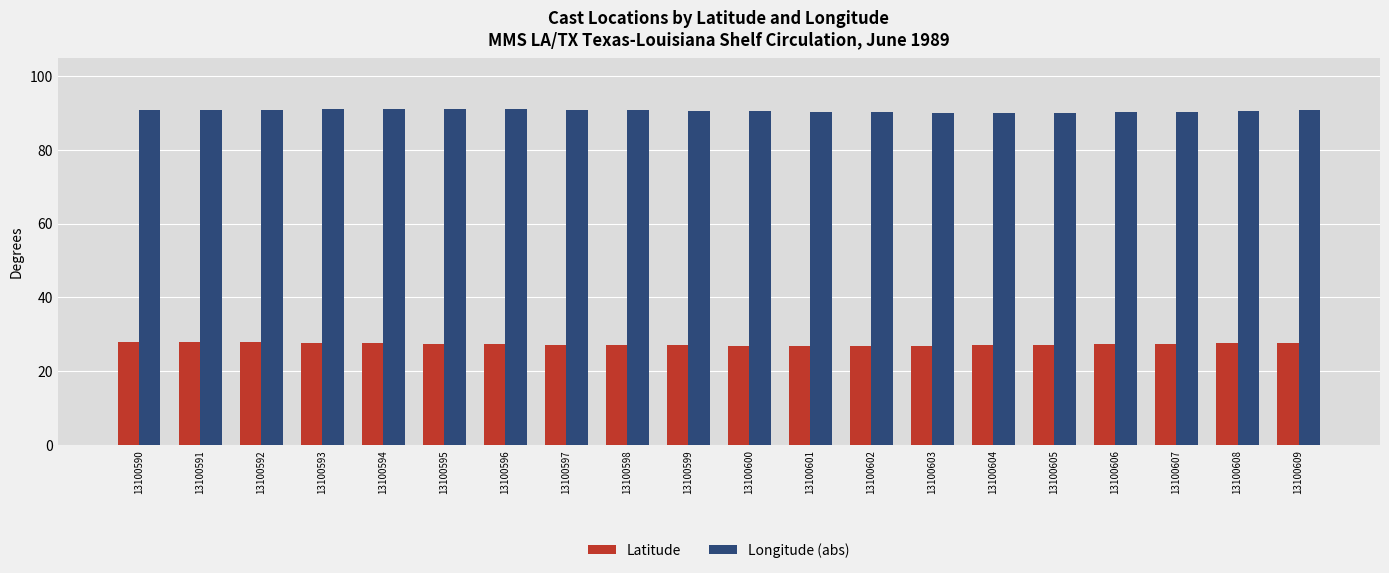

List the series in order of their peak value, lowest first.

Latitude, Longitude (abs)